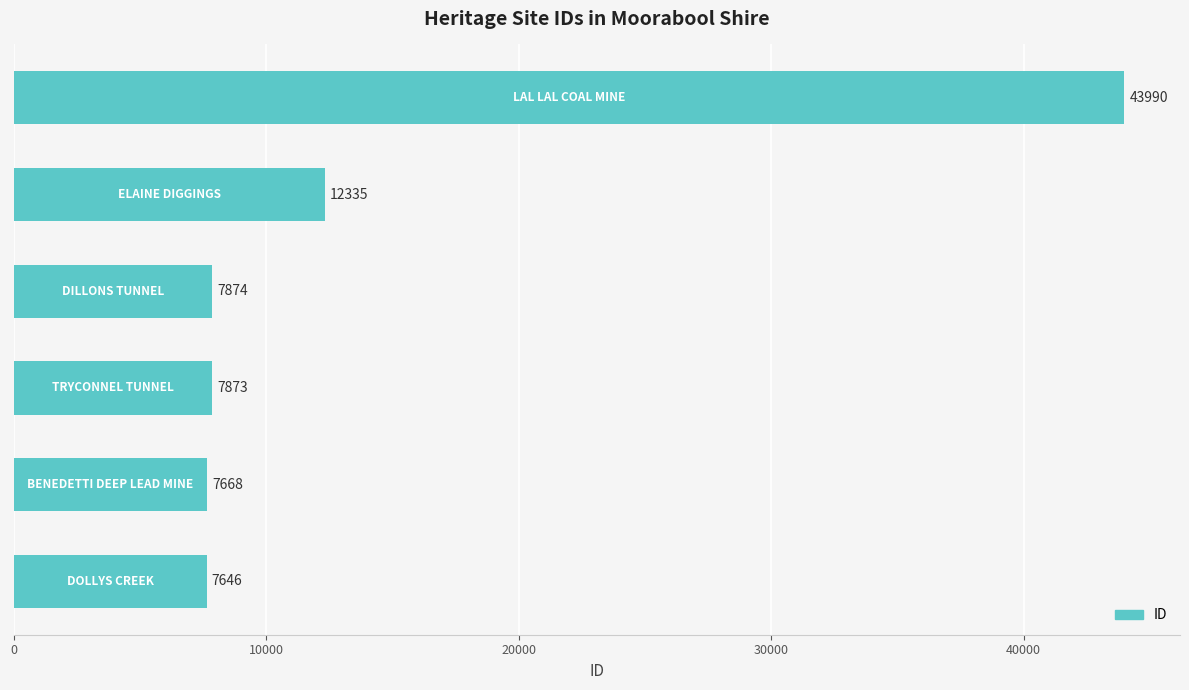

How many distinct data groups are displayed?

1